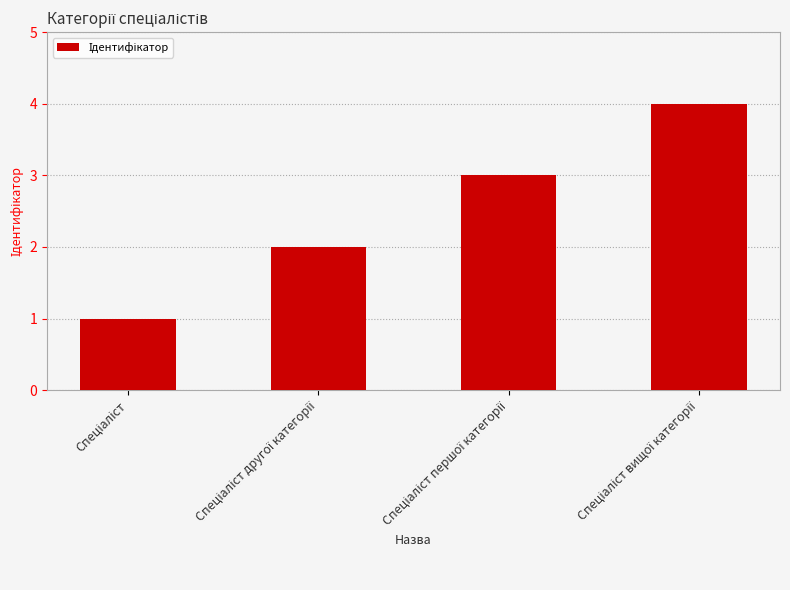

What is the greatest value displayed?

4